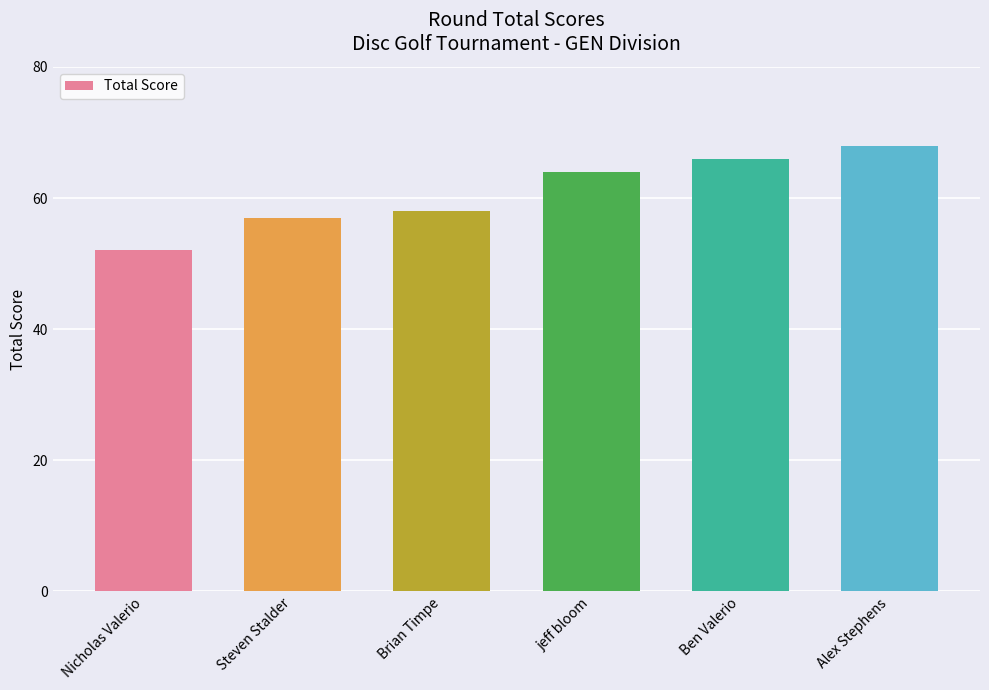

What is the smallest value displayed?

52